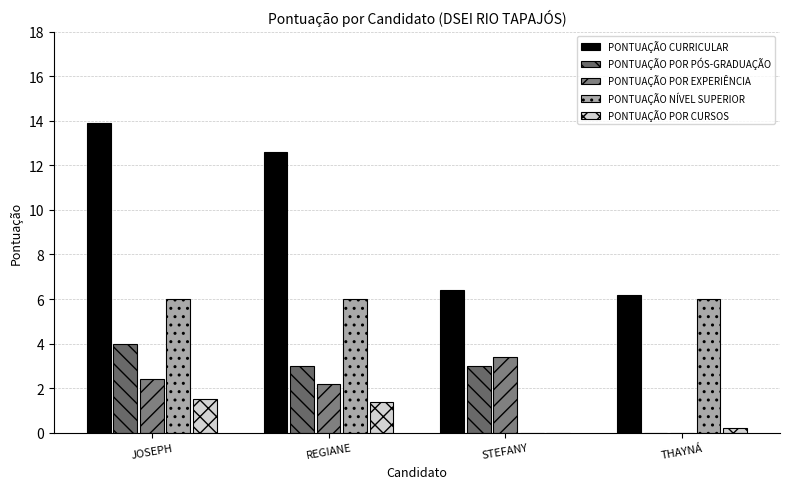

List the series in order of their peak value, lowest first.

PONTUAÇÃO POR CURSOS, PONTUAÇÃO POR EXPERIÊNCIA, PONTUAÇÃO POR PÓS-GRADUAÇÃO, PONTUAÇÃO NÍVEL SUPERIOR, PONTUAÇÃO CURRICULAR